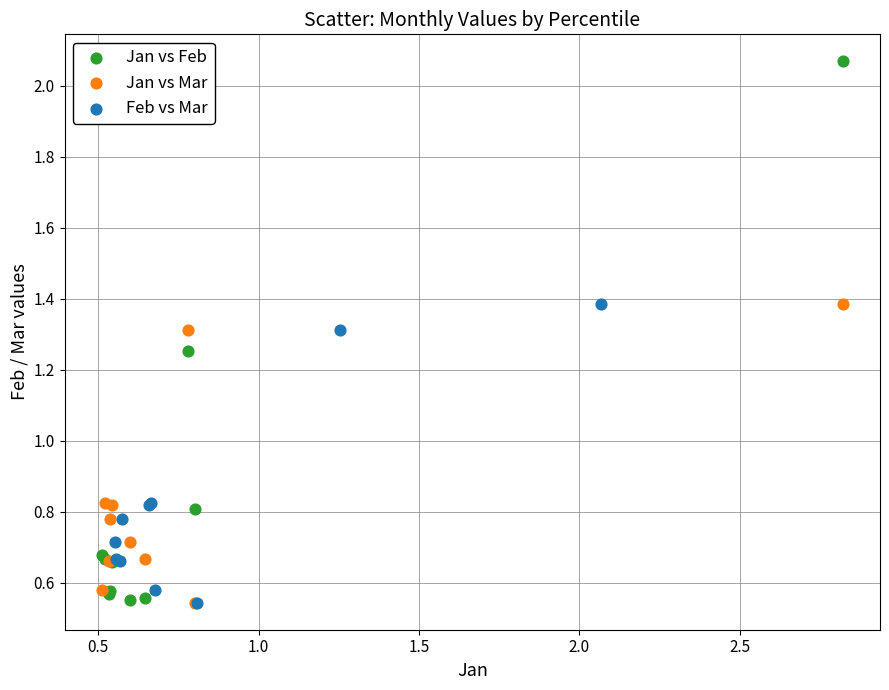

Which series has the largest Y range (max minus min)?

Jan vs Feb